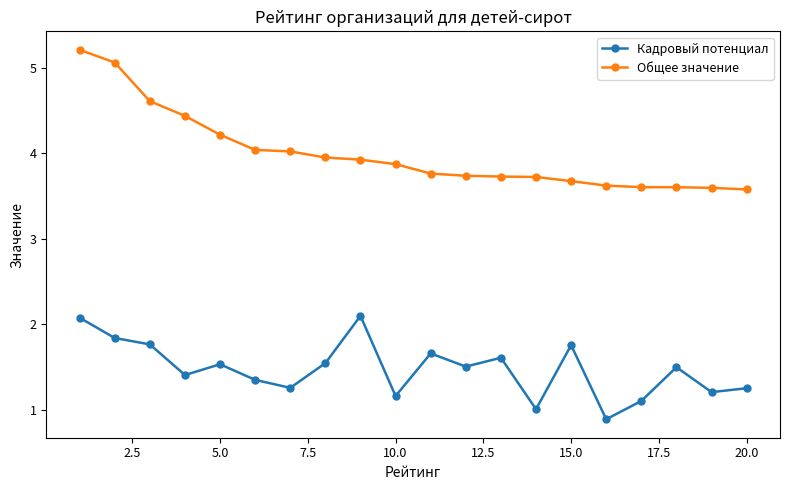

At how many categories does at least one series exceed 4?

7